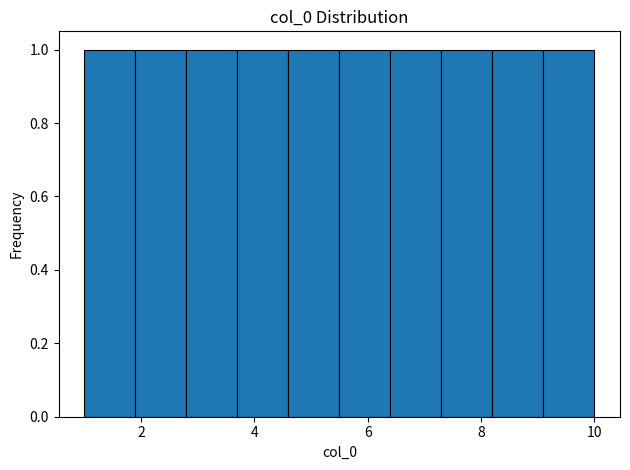

What is the height of the bar covering 2.8 to 3.7 on the x-axis? Neither the bar edges nor the heights are printed on the chart, so give them approximately, as read against the axes.

1